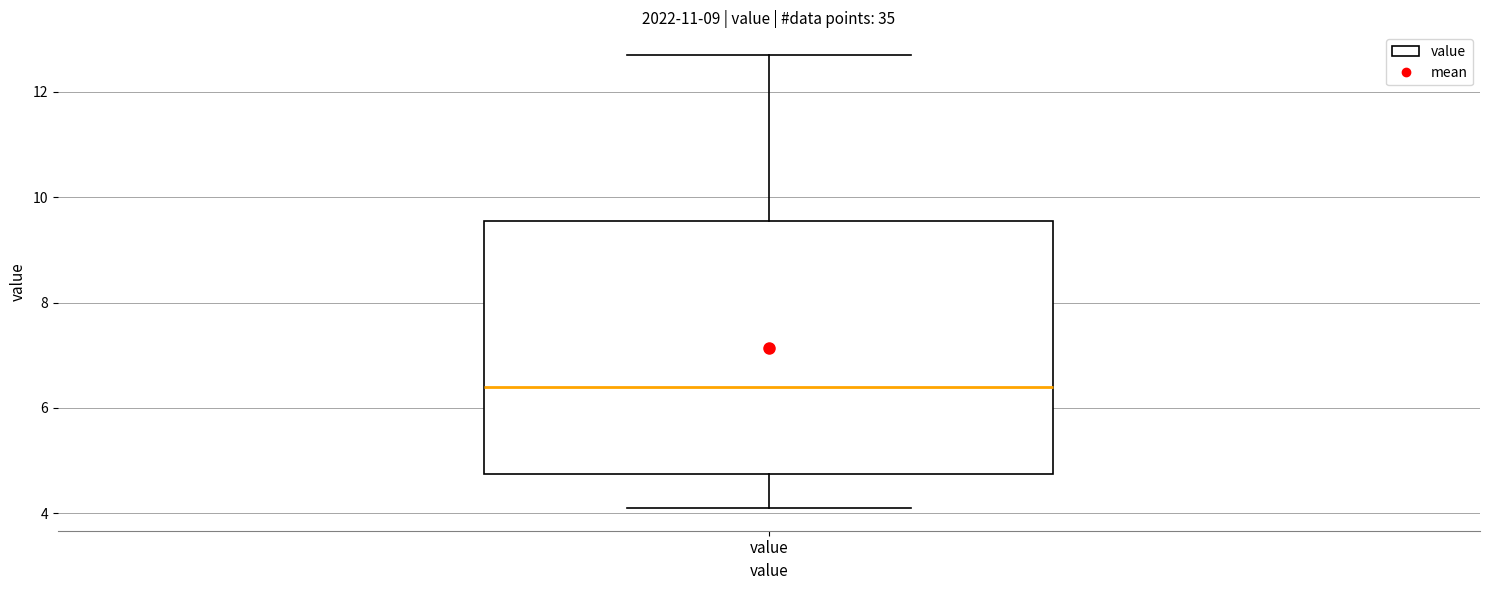

Transcribe this box plot: give where the median line is, the range the box spans, and where the two whiskers end, as read against the y-axis. The values are not printed on the chart, so give them approximately, as read against the axis.

median 6.4, box 4.8 to 9.6, whiskers 4.2 to 12.8